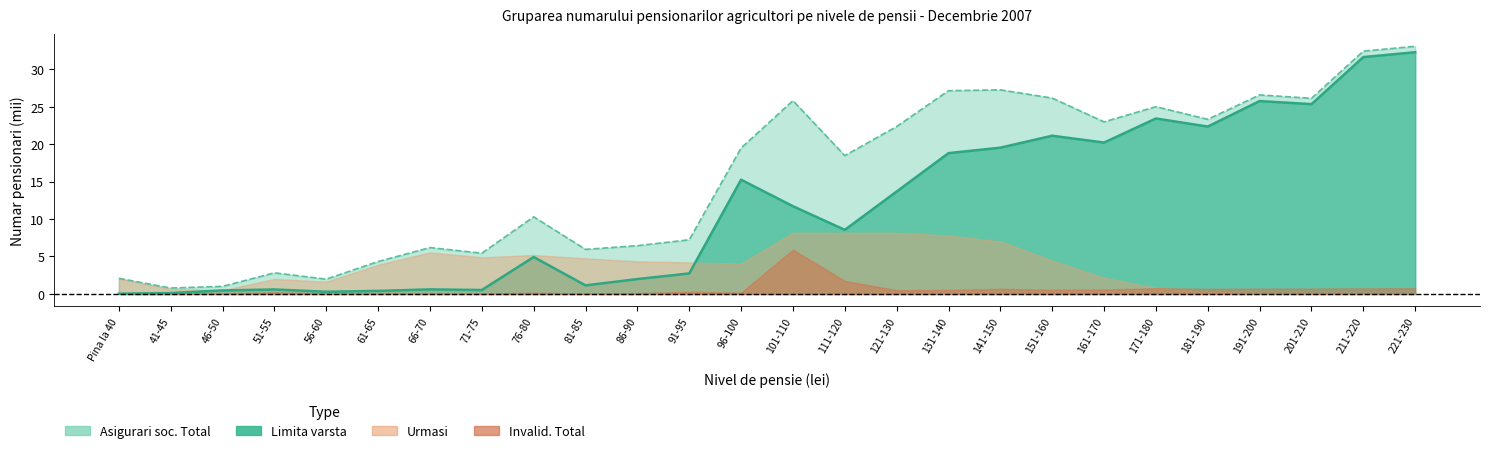

How many lines are shown in the chart?

2